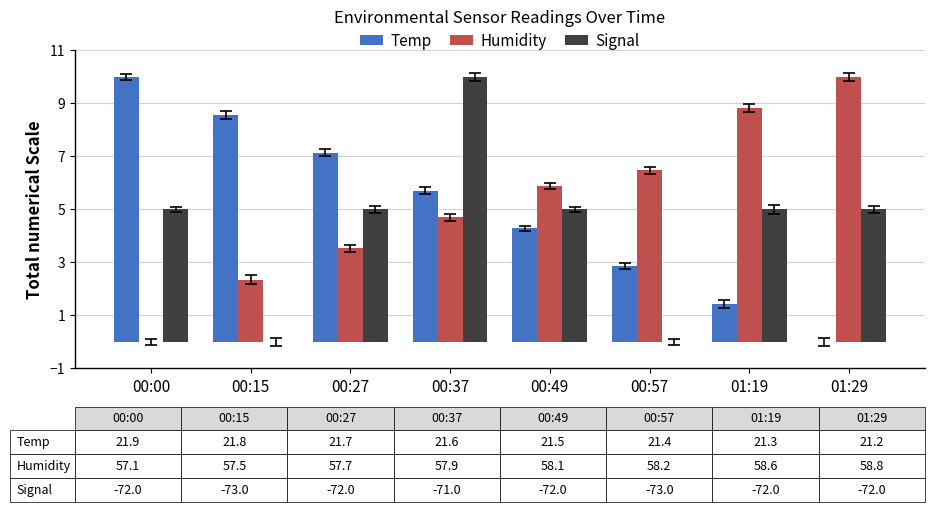

True or false: Humidity has a value of 1.4 at 00:57.

False